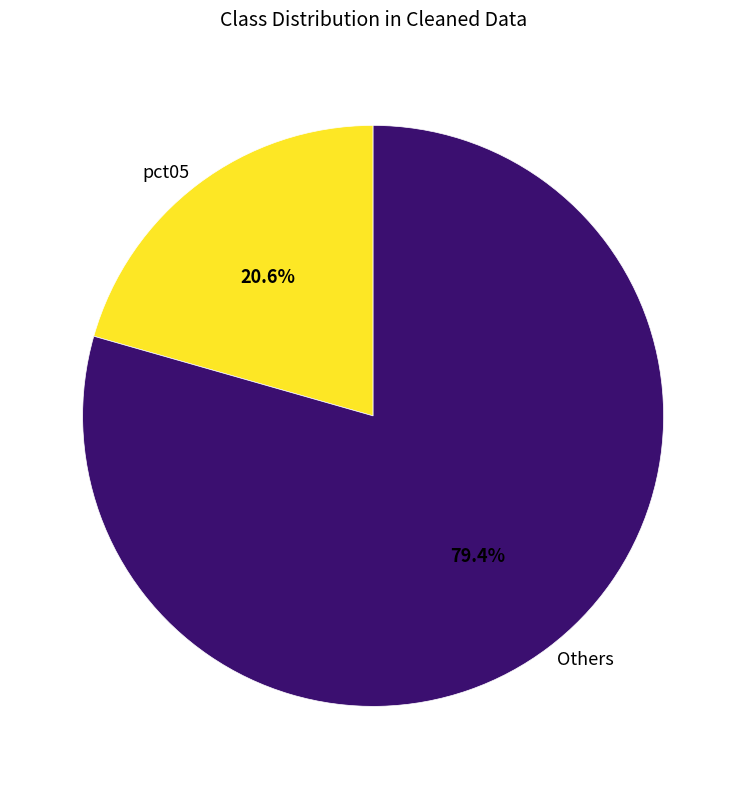

Between Others and pct05, which is larger?

Others